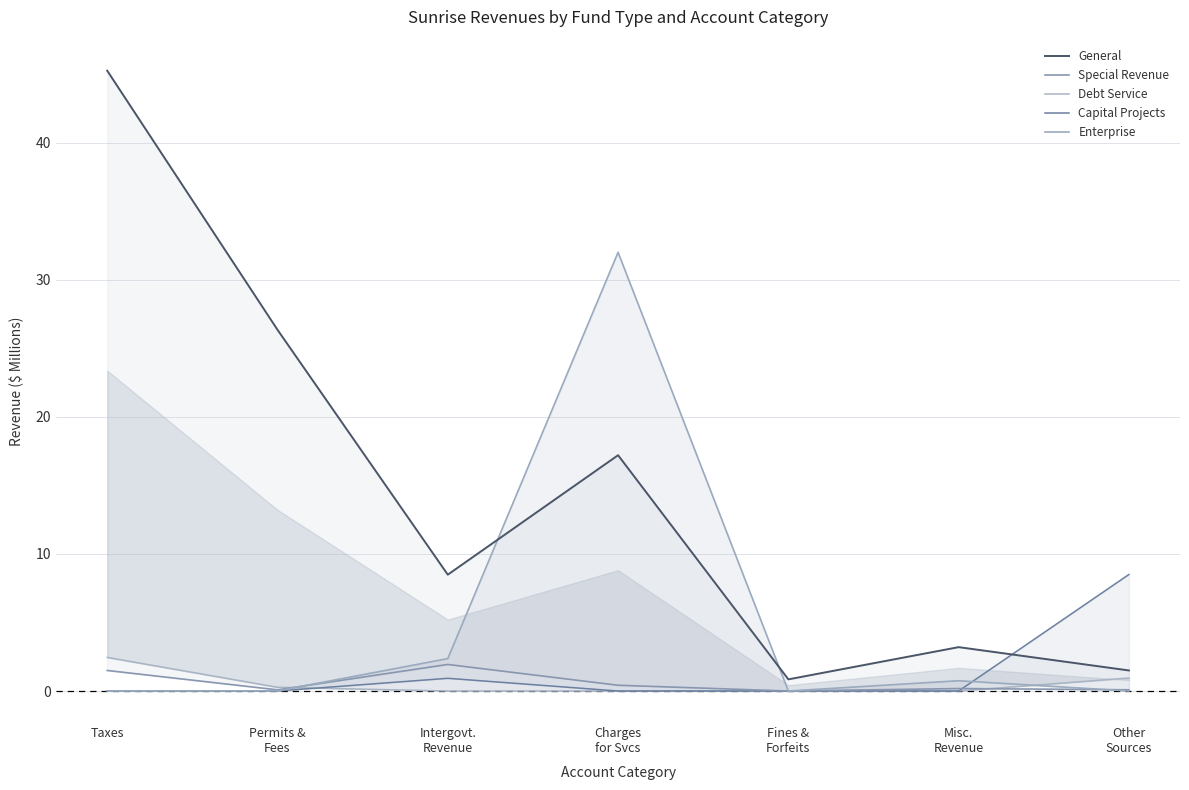

The value of Capital Projects at Taxes is 0.0. True or false?

True